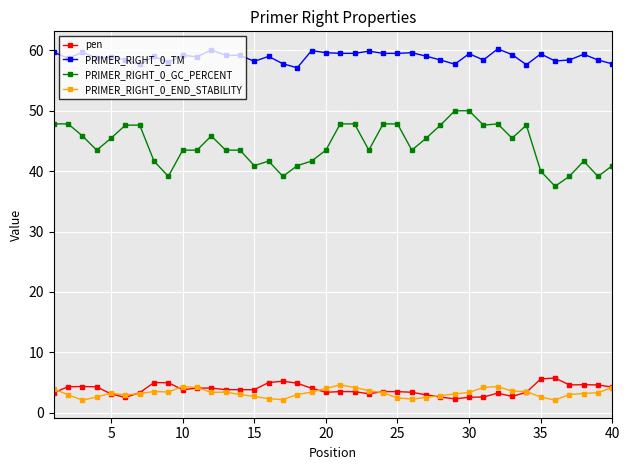

What is the difference between the maximum and second lowest values in the pen series?

3.2